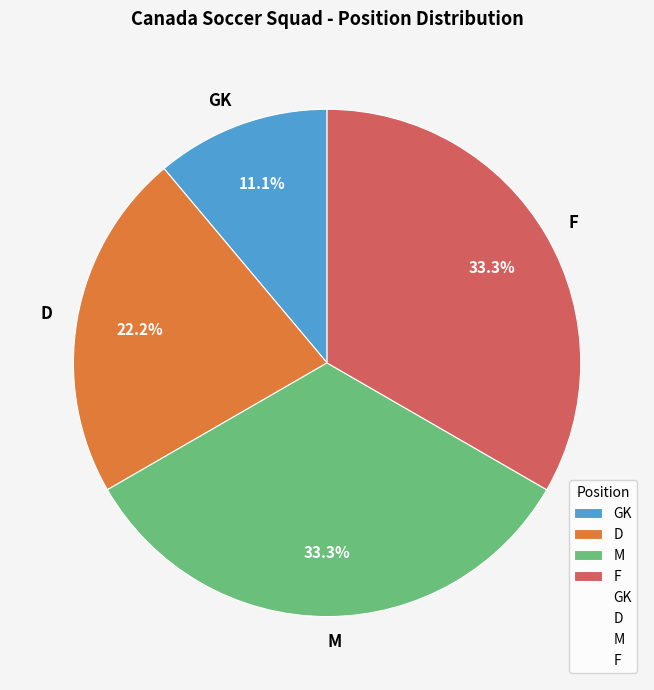

Which slice is the smallest?

GK